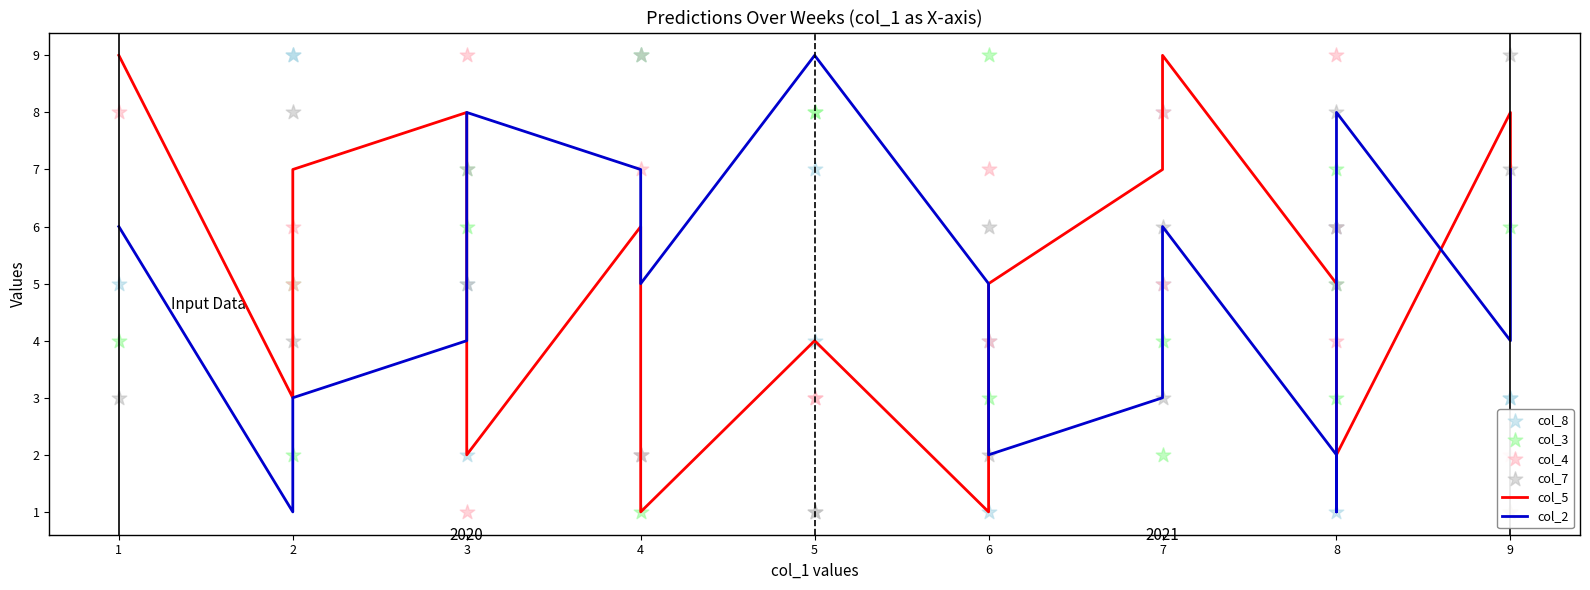

Which series has the largest Y range (max minus min)?

col_5